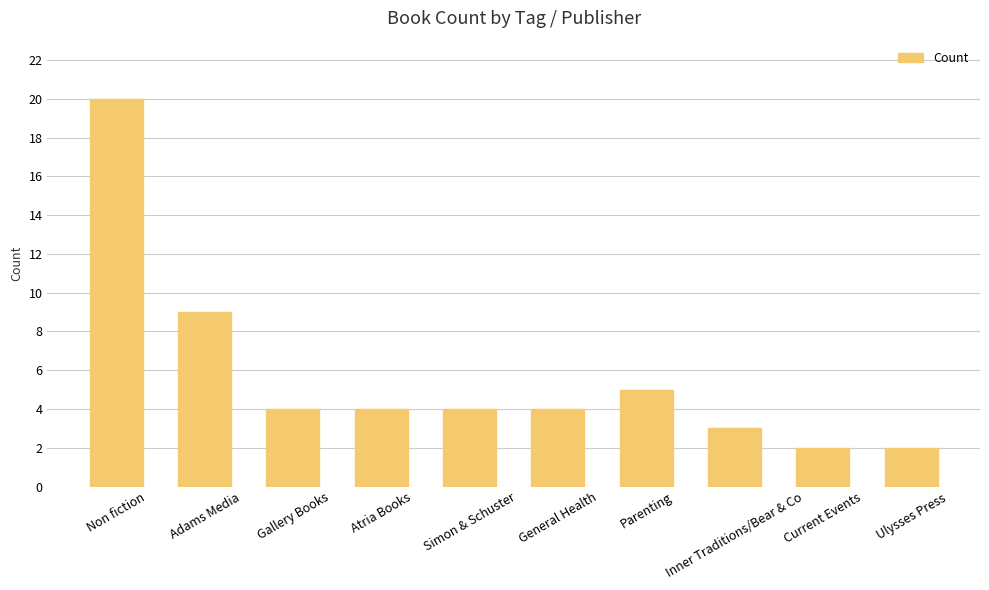

What is the label of the 8th bar from the left?

Inner Traditions/Bear & Co